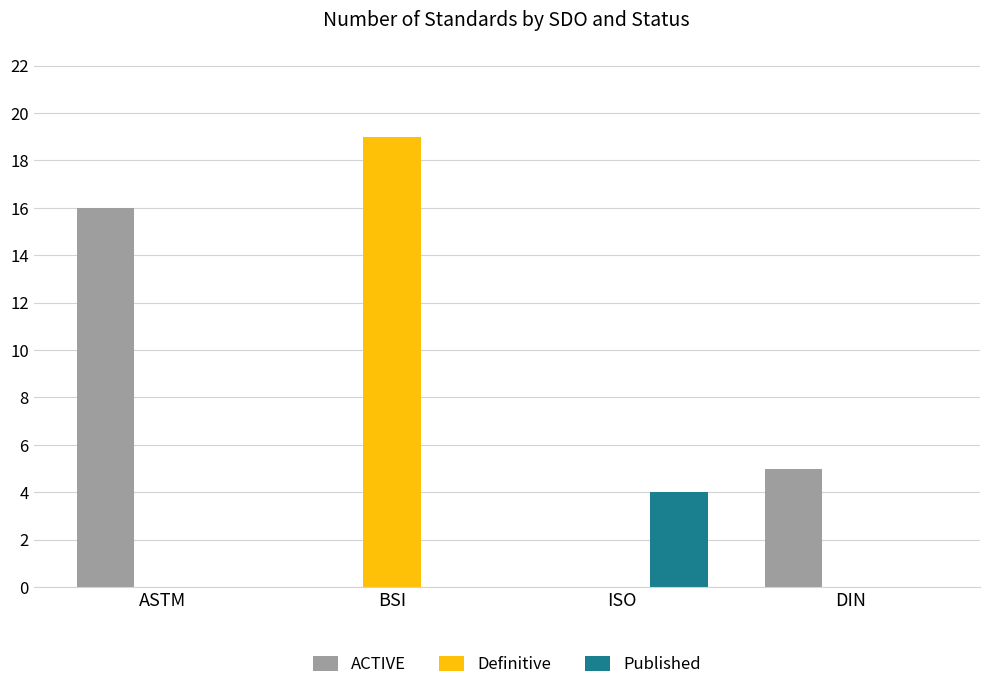

What is the greatest value displayed?

19